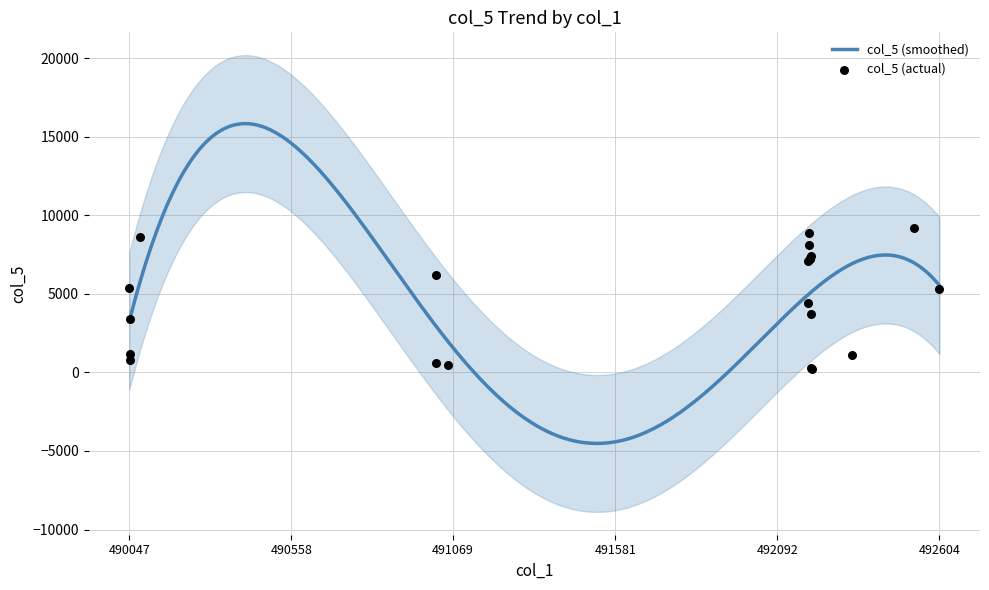

What is the highest value of the col_5 (smoothed) series?

15831.5